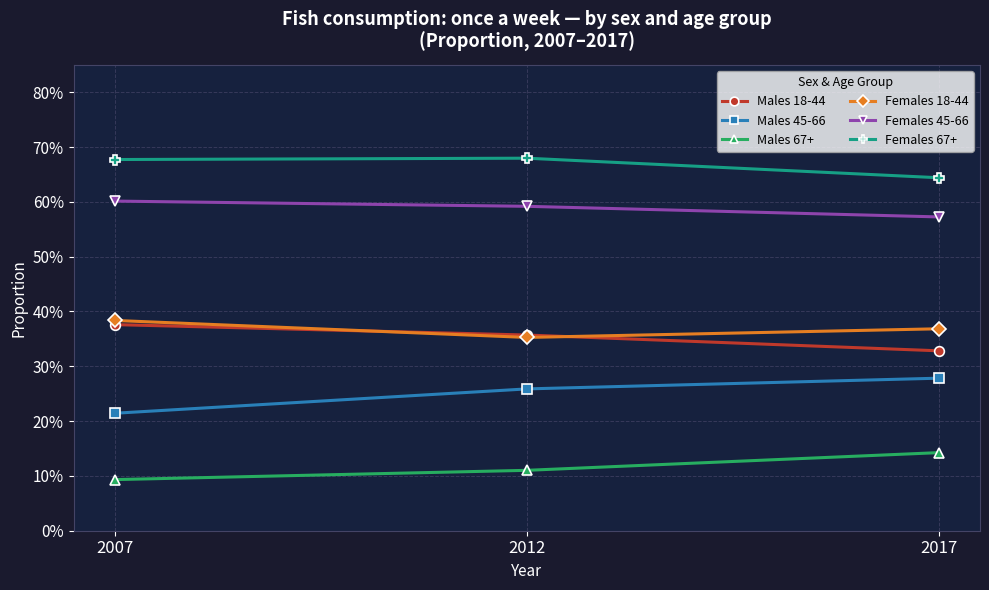

What are all the series names shown in the legend?

Males 18-44, Males 45-66, Males 67+, Females 18-44, Females 45-66, Females 67+